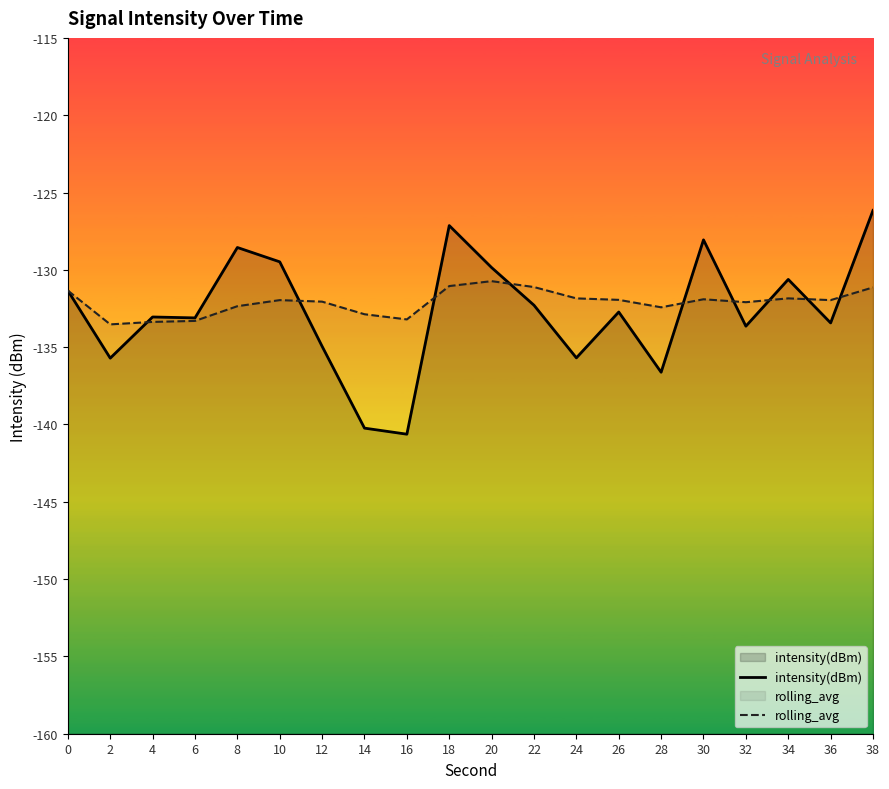

List the series in order of their overall mean, highest first.

rolling_avg, intensity(dBm)